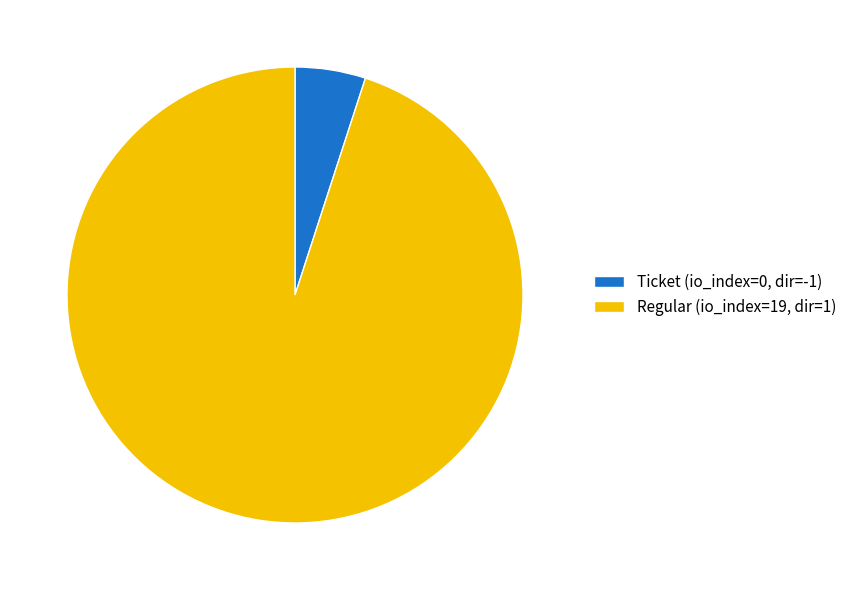

Is there a majority slice in this chart?

Yes